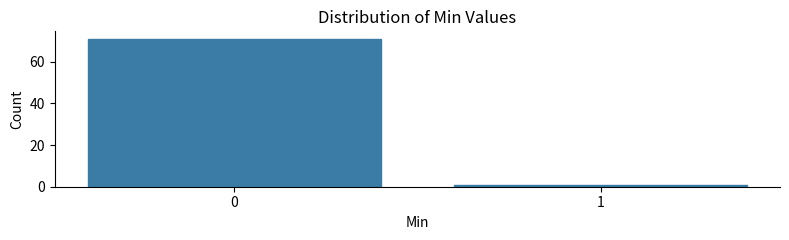

Reading right to left, extract all data points from this chart.

1=1	0=71